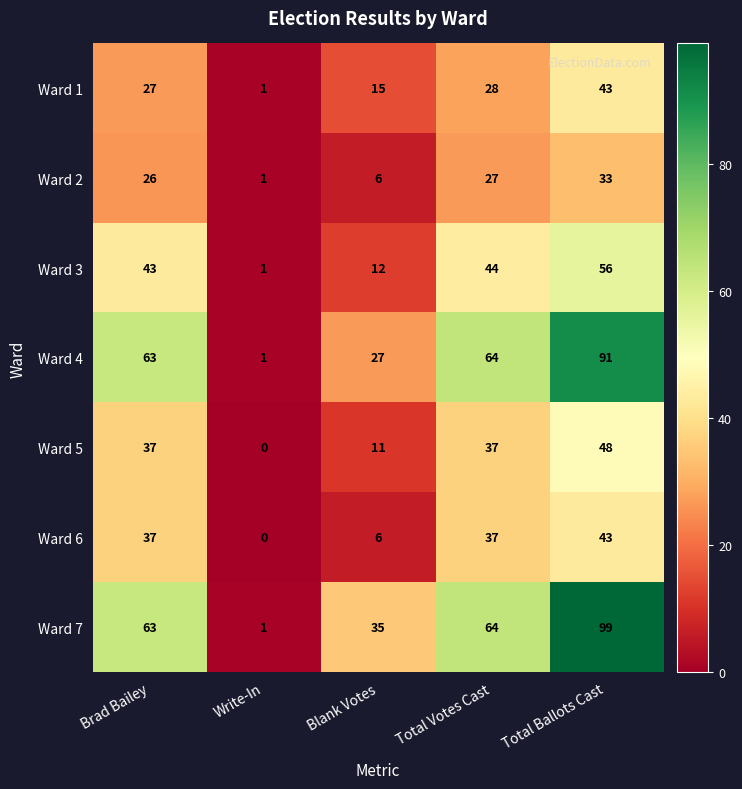

What is the difference between the second highest and minimum values in the Ward 5 series?

37